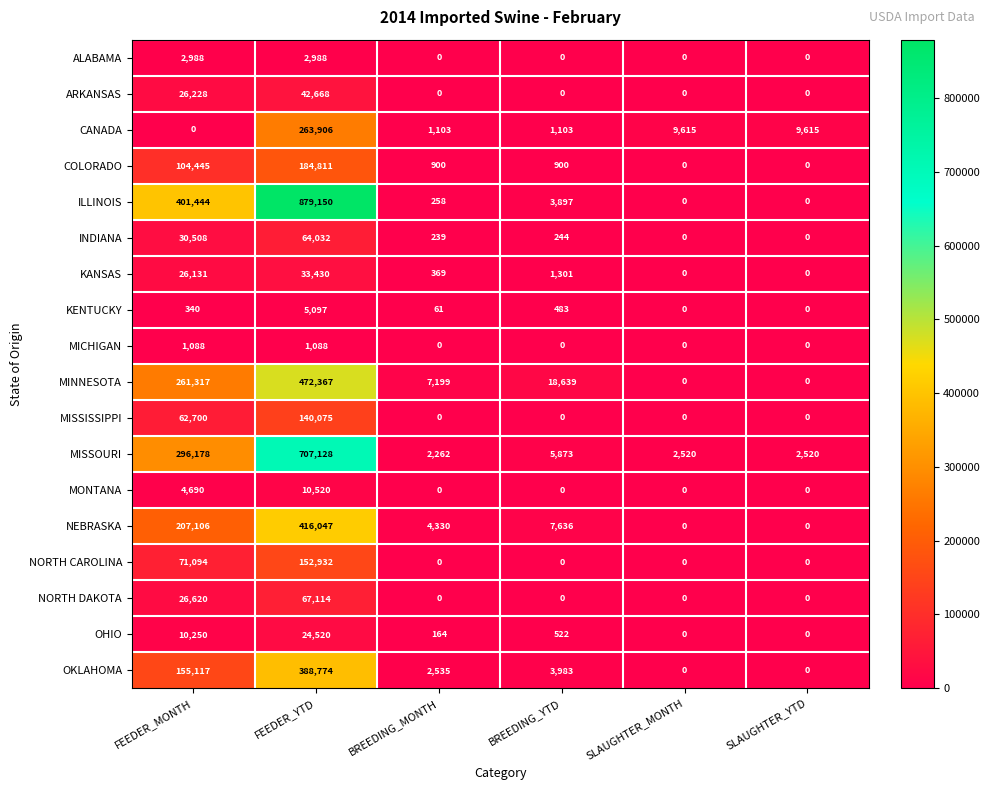

At FEEDER_YTD, list the series in order from smallest to largest.

MICHIGAN, ALABAMA, KENTUCKY, MONTANA, OHIO, KANSAS, ARKANSAS, INDIANA, NORTH DAKOTA, MISSISSIPPI, NORTH CAROLINA, COLORADO, CANADA, OKLAHOMA, NEBRASKA, MINNESOTA, MISSOURI, ILLINOIS